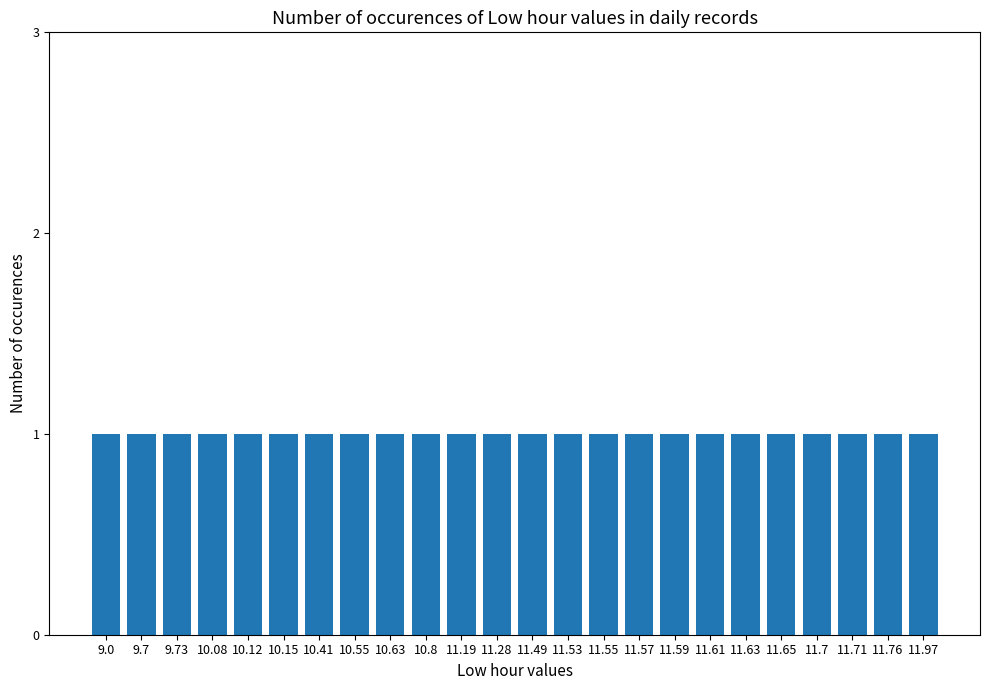

Are the bars grouped side by side (vs. stacked)?

No